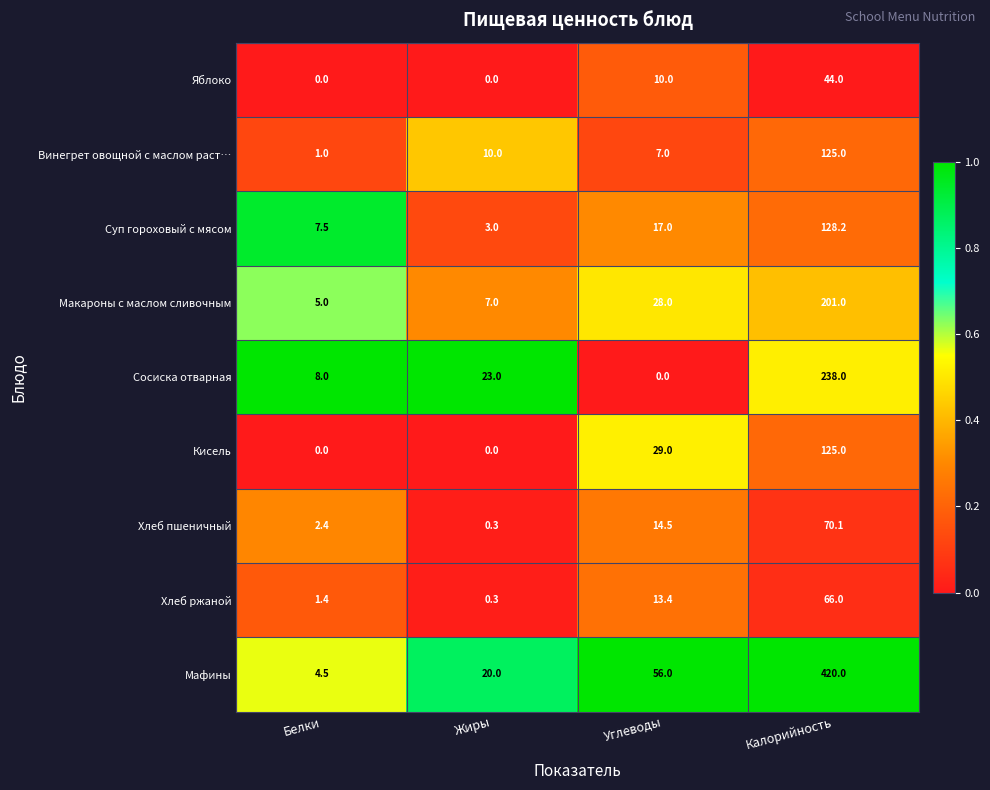

Which category has the lowest value in the Сосиска отварная series?

Углеводы